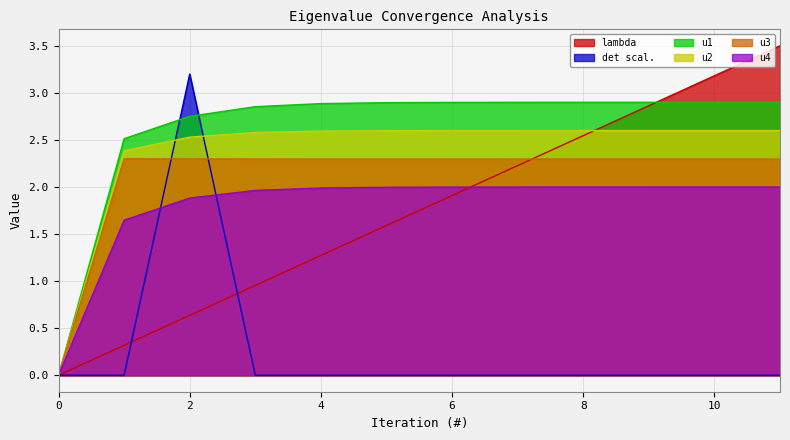

How many values in the u4 series are below 1?

1